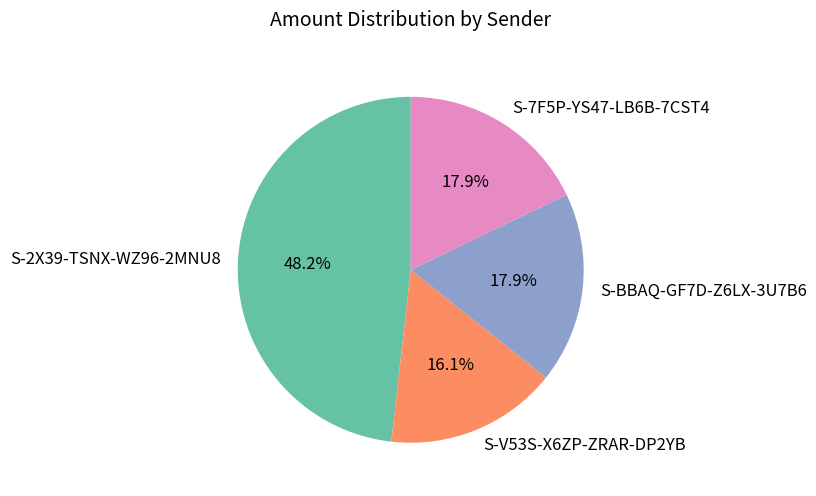

To the nearest percent, what is the average slice percentage?

25%